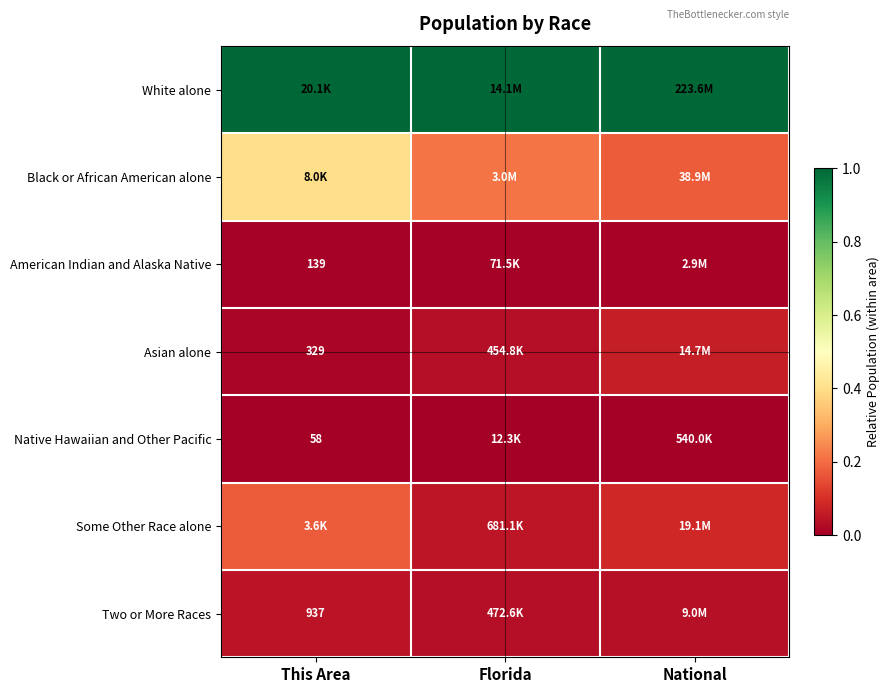

List the series in order of their peak value, lowest first.

Native Hawaiian and Other Pacific, American Indian and Alaska Native, Two or More Races, Asian alone, Some Other Race alone, Black or African American alone, White alone